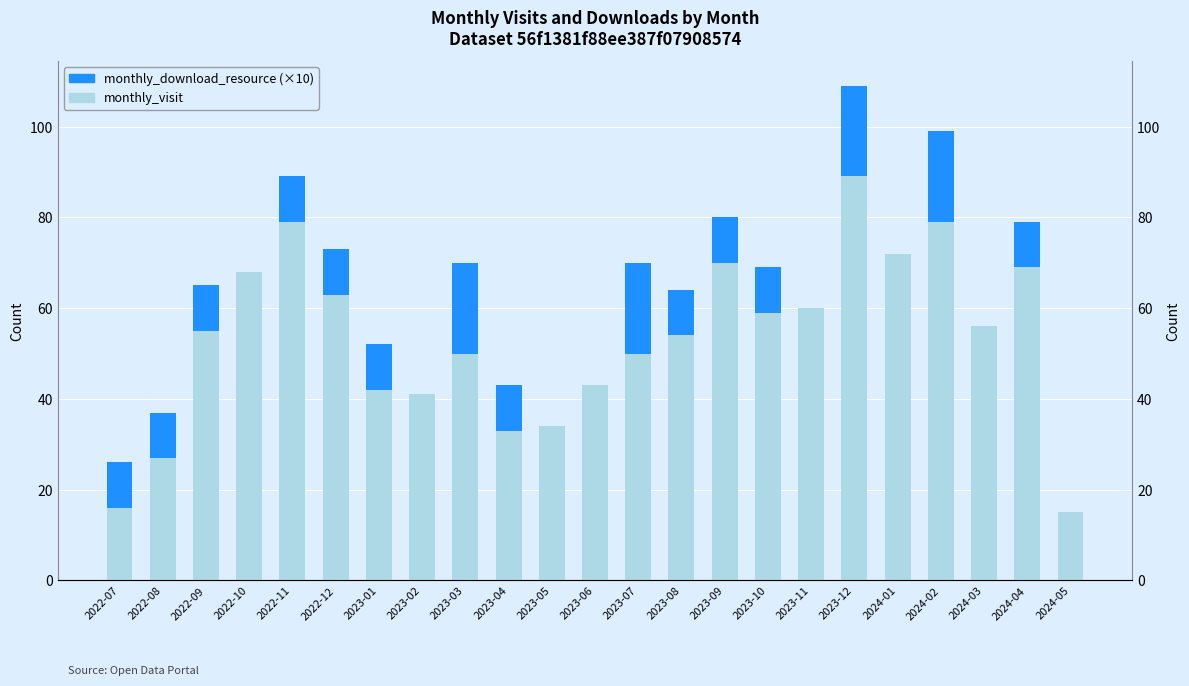

Which series has the widest spread of values?

monthly_visit